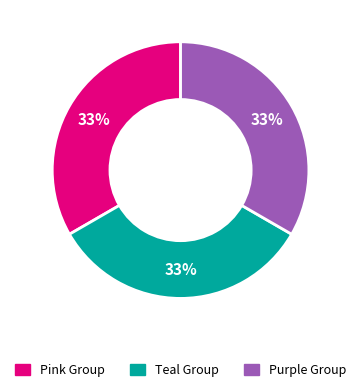

Is there any slice that represents more than half of the pie?

No